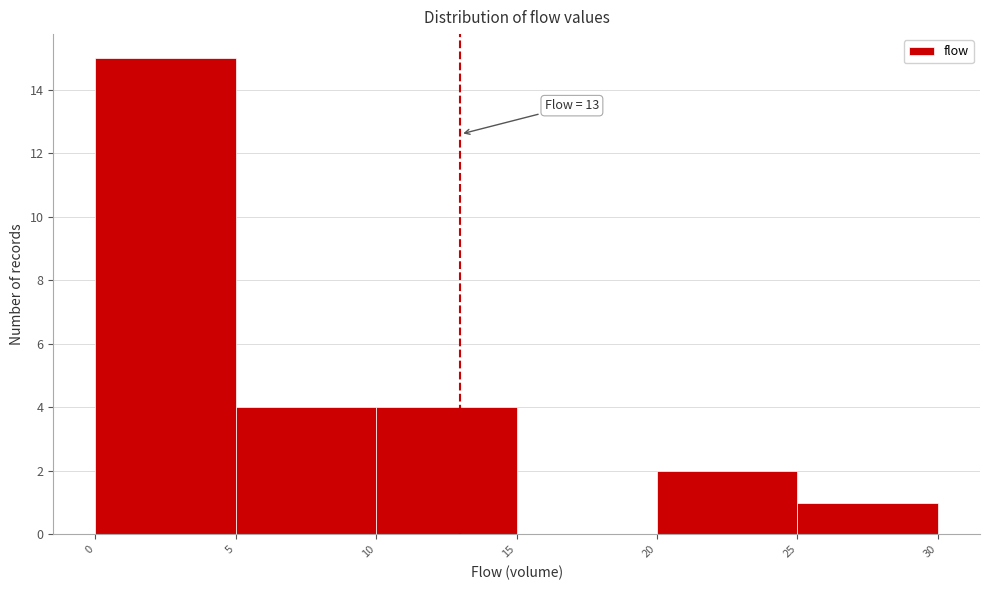

Over which range of the x-axis is the bar tallest?

0 to 5